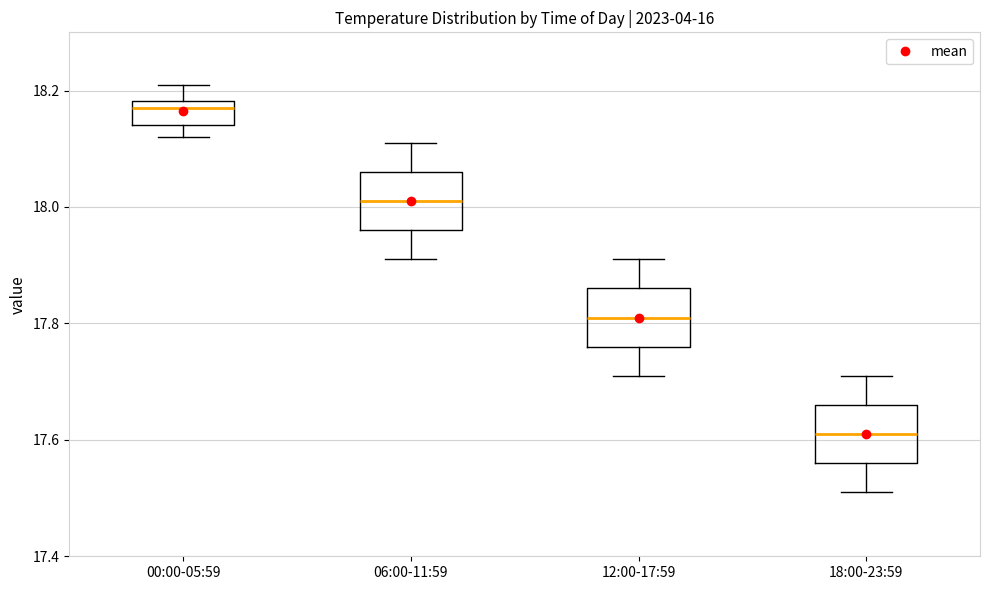

Where does the median line of the box for 12:00-17:59 sit on the y-axis? The values are not printed on the chart, so give them approximately, as read against the axis.

17.82